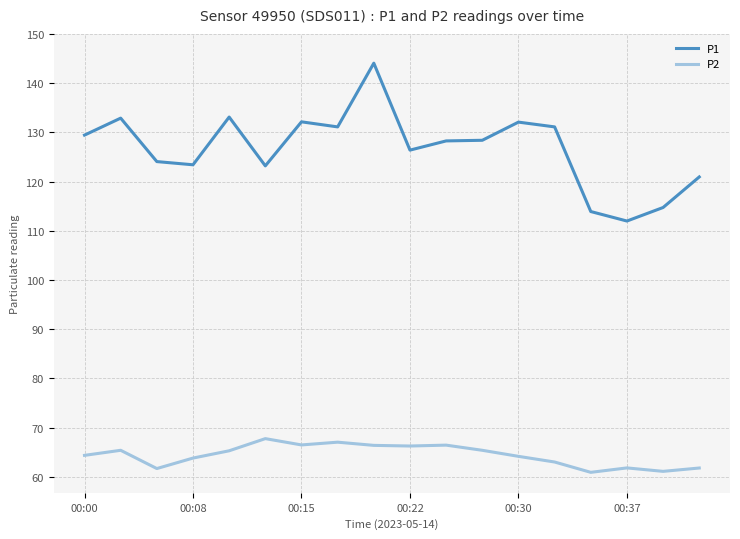

Which series has the largest range (max minus min)?

P1